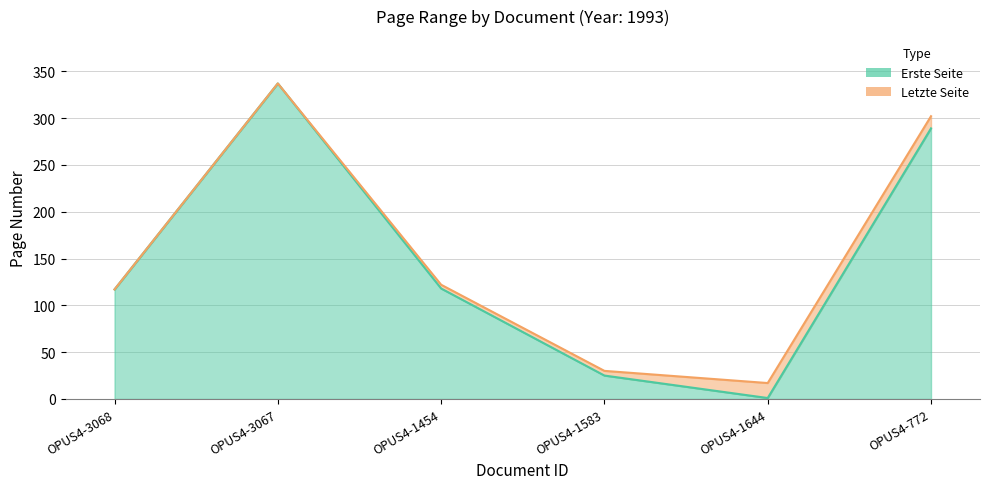

True or false: Erste Seite and Letzte Seite cross at least once.

False